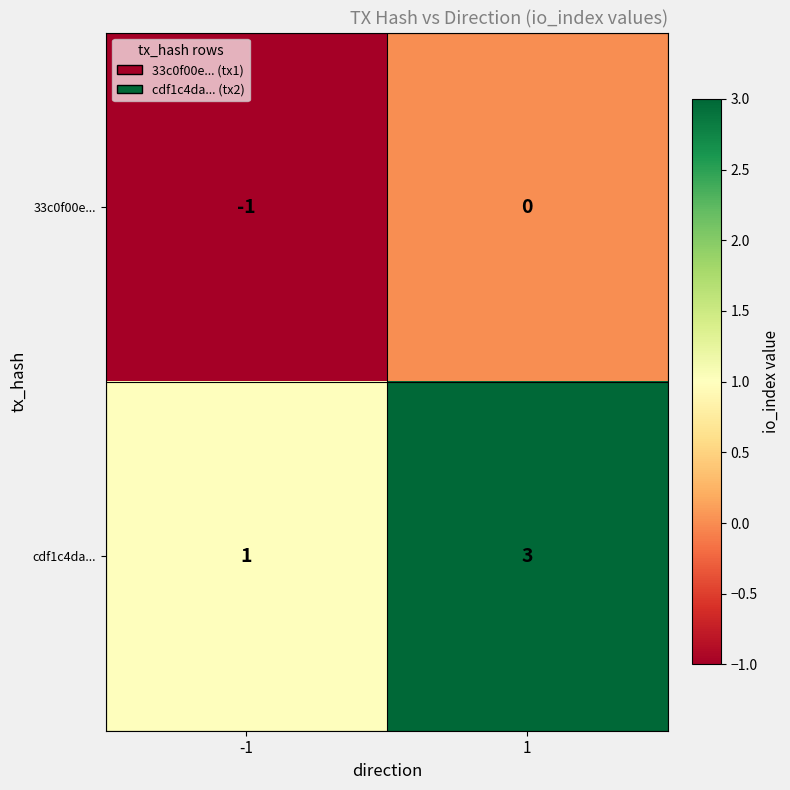

Rank the series at 1 from lowest to highest value.

33c0f00e..., cdf1c4da...